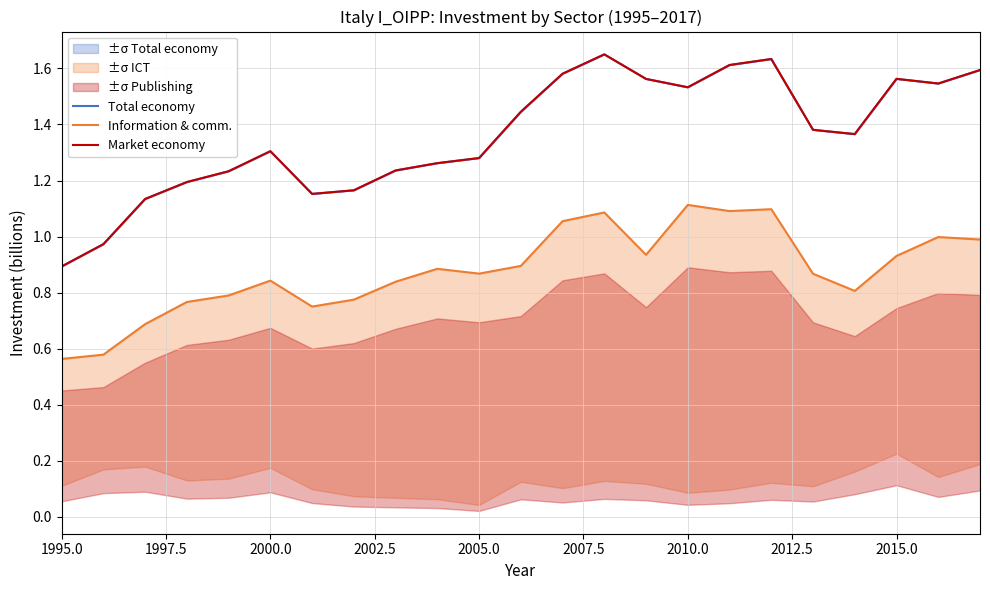

Reading right to left, transcribe all the data shown in this chart.

Total economy: 1.6	1.5	1.6	1.4	1.4	1.6	1.6	1.5	1.6	1.7	1.6	1.4	1.3	1.3	1.2	1.2	1.2	1.3	1.2	1.2	1.1	1.0	0.9
Information & comm.: 1.0	1.0	0.9	0.8	0.9	1.1	1.1	1.1	0.9	1.1	1.1	0.9	0.9	0.9	0.8	0.8	0.8	0.8	0.8	0.8	0.7	0.6	0.6
Market economy: 1.6	1.5	1.6	1.4	1.4	1.6	1.6	1.5	1.6	1.7	1.6	1.4	1.3	1.3	1.2	1.2	1.2	1.3	1.2	1.2	1.1	1.0	0.9